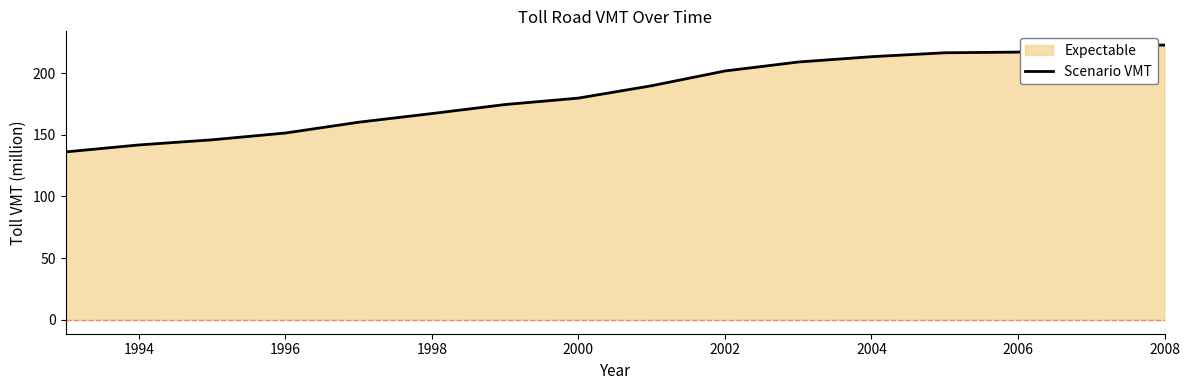

Approximately how many times larger is the value at 1998 compared to 2006?

0.8